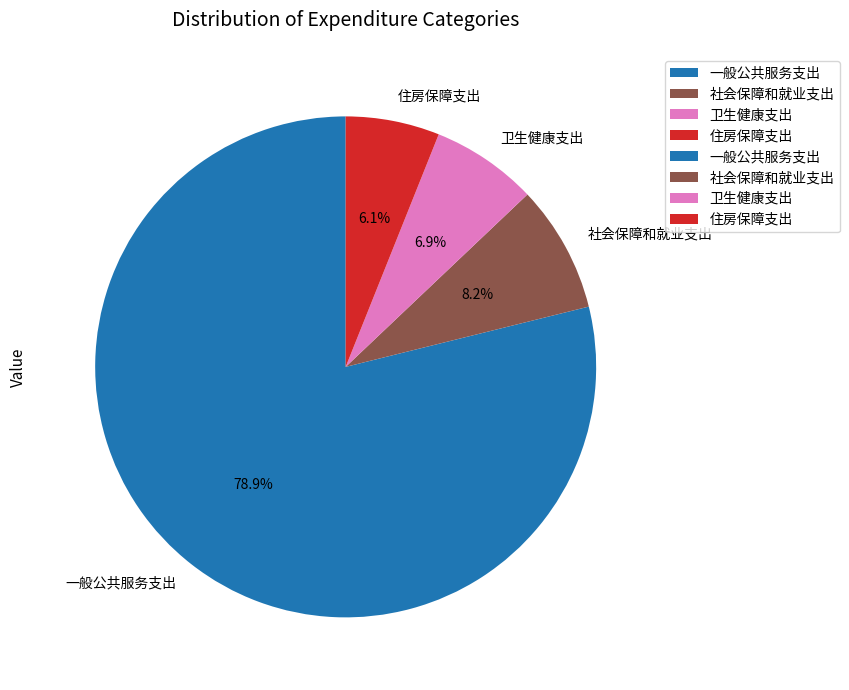

How many slices are in this pie chart?

4